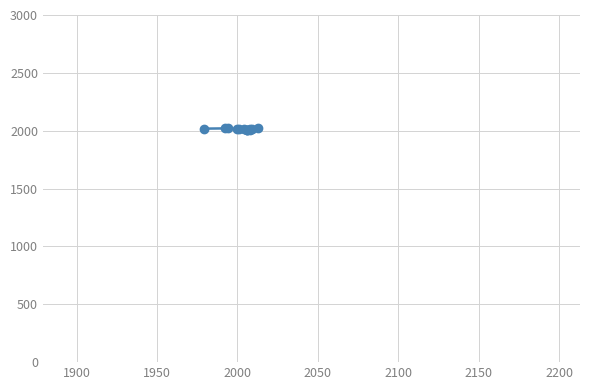

Where is the first local minimum?

2000